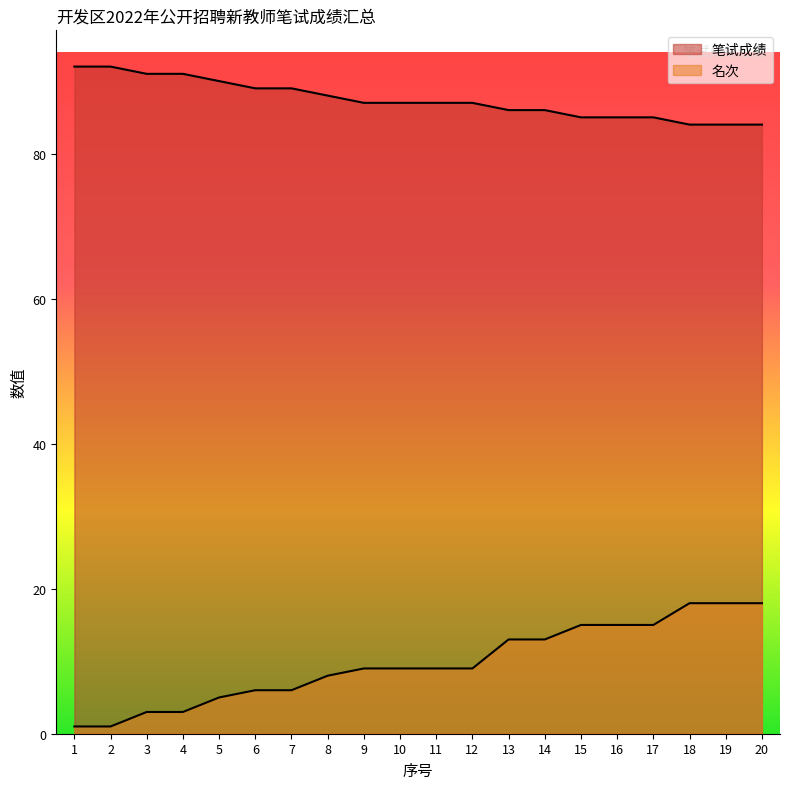

The value of 笔试成绩 at 12 is 38. True or false?

False